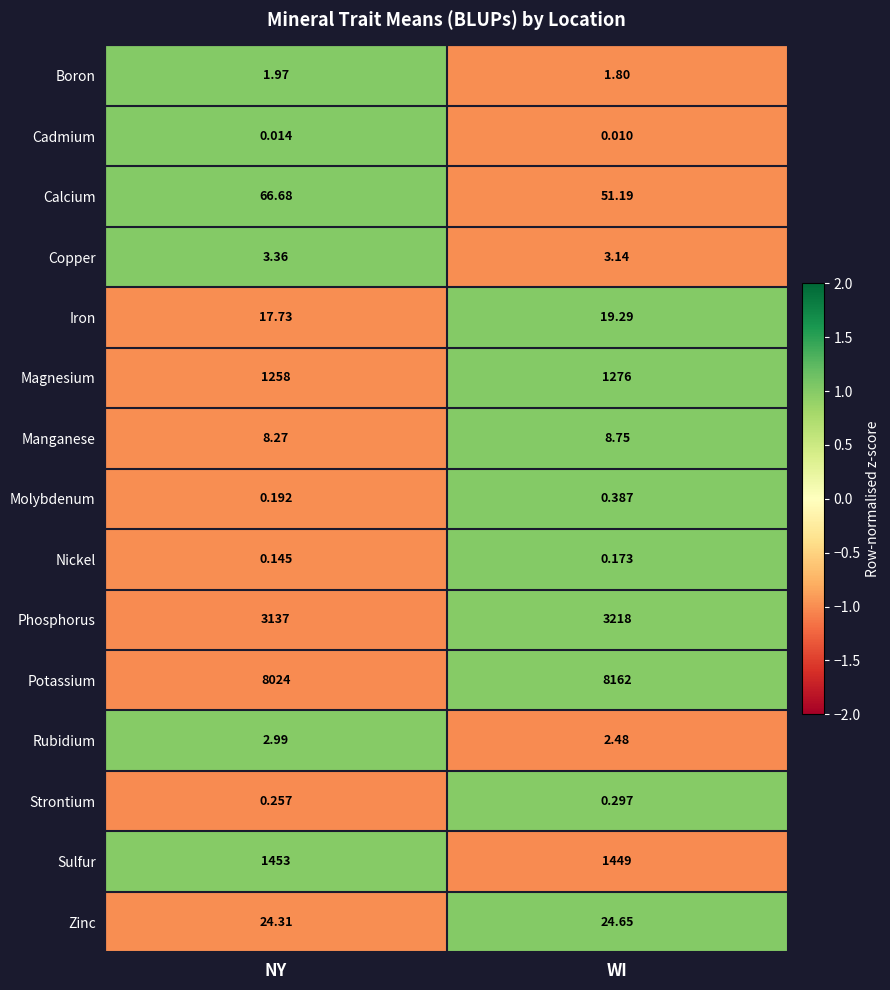

At how many categories does at least one series exceed 0?

2